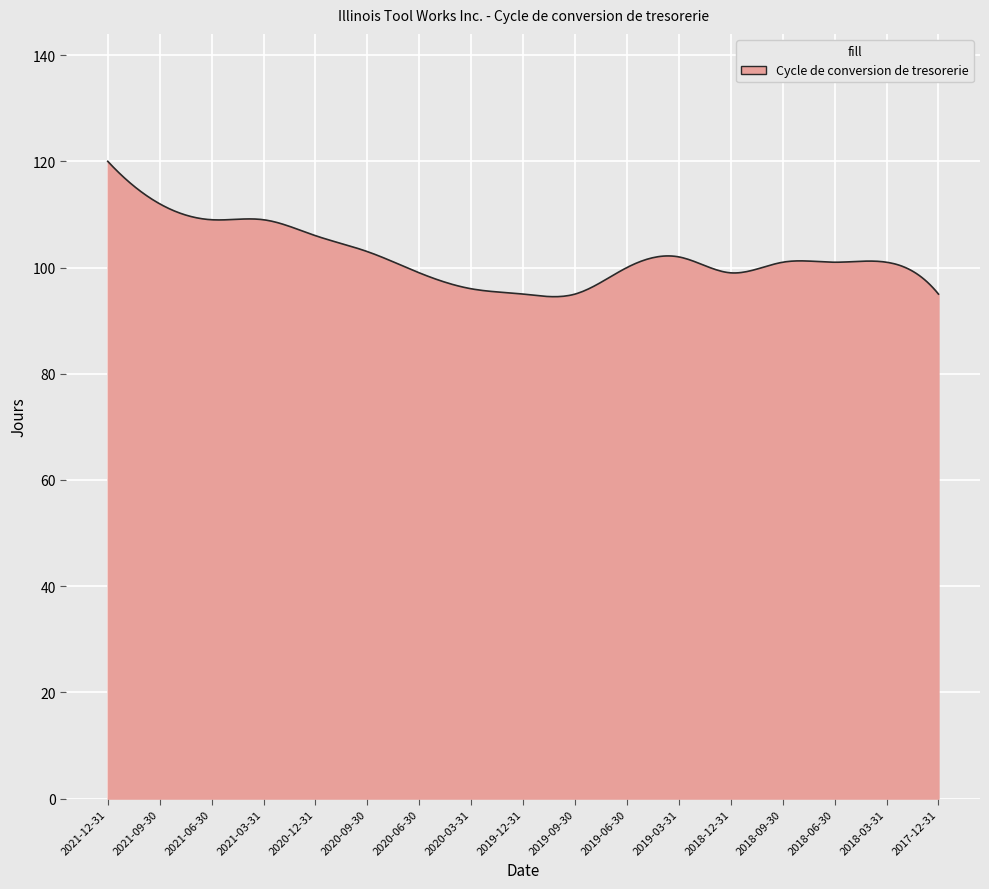

What is the smallest value displayed?

94.5